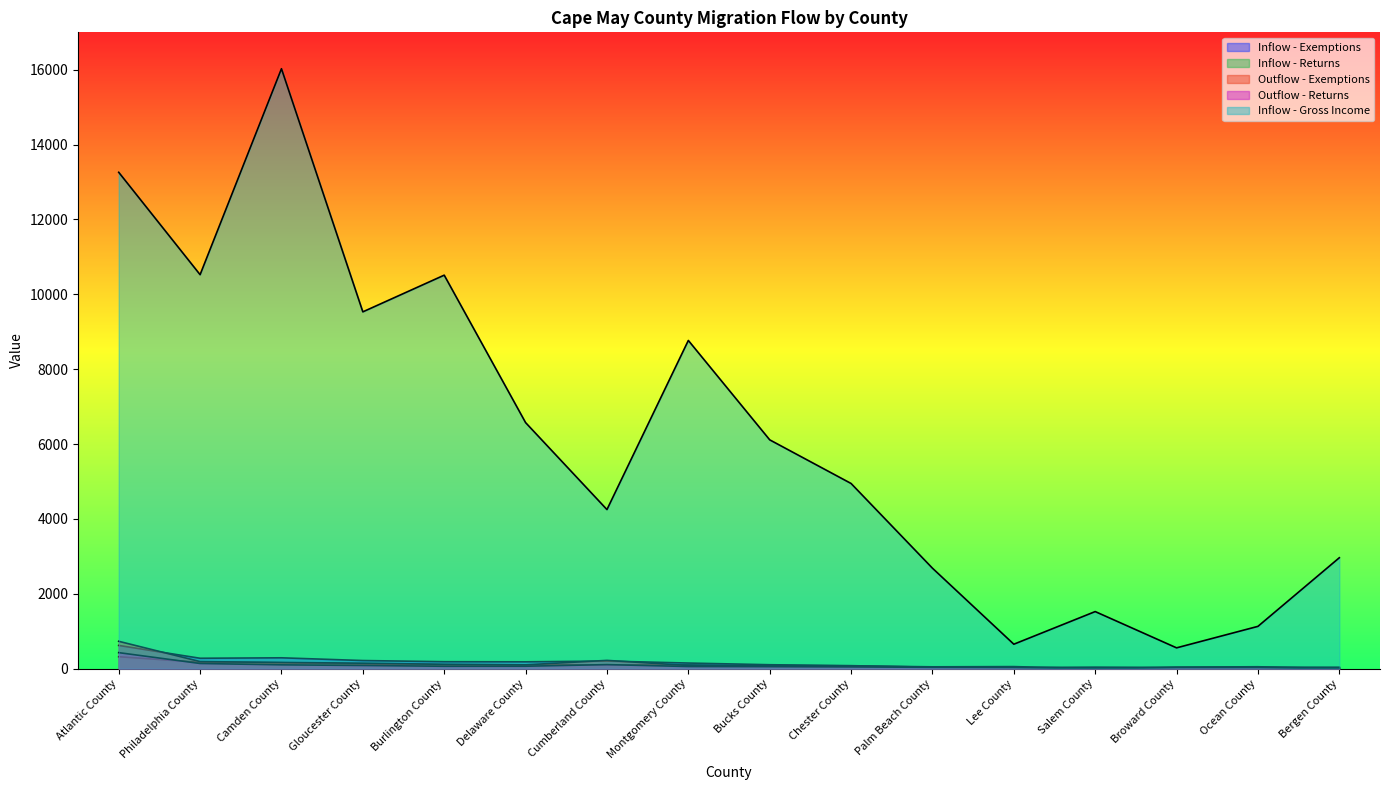

What is the difference between the maximum and minimum values in the Inflow - Exemptions series?

591